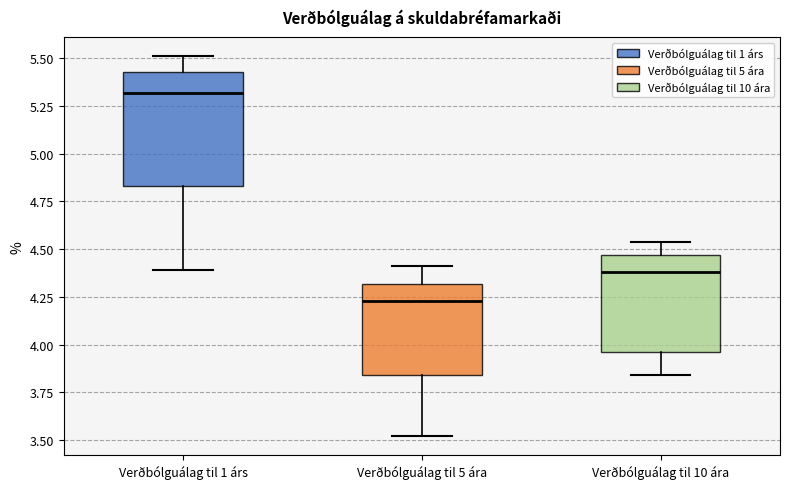

Reading left to right, read every box against the y-axis: the position of its median line, the range the box covers, and the ends of its whiskers. The values are not printed on the chart, so give them approximately, as read against the axis.

Verðbólguálag til 1 árs: median 5.30, box 4.85 to 5.45, whiskers 4.40 to 5.50
Verðbólguálag til 5 ára: median 4.25, box 3.85 to 4.30, whiskers 3.50 to 4.40
Verðbólguálag til 10 ára: median 4.40, box 3.95 to 4.45, whiskers 3.85 to 4.55